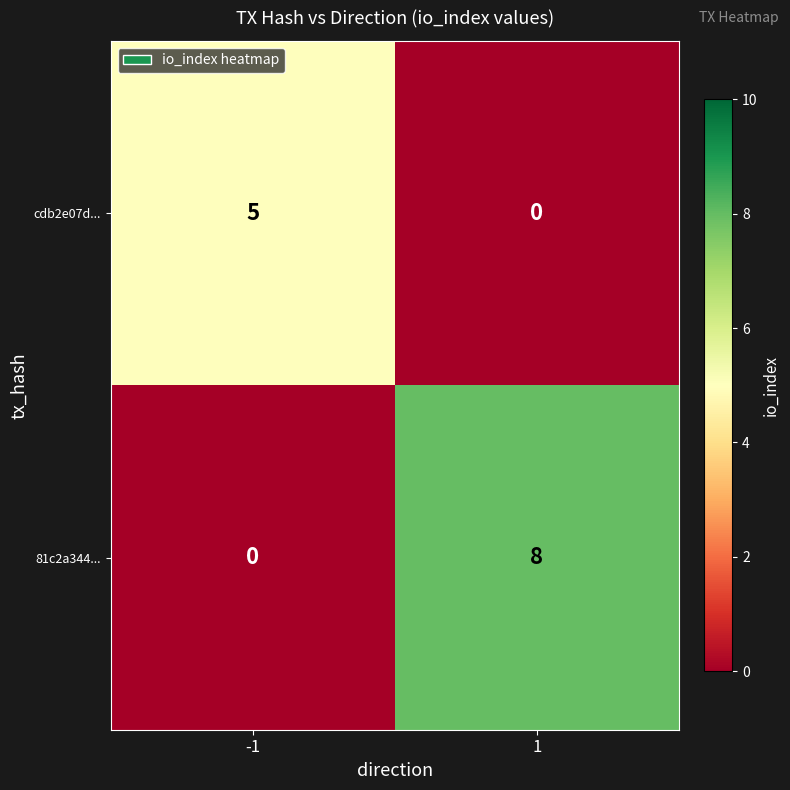

Rank the series by their maximum value, from highest to lowest.

81c2a344..., cdb2e07d...